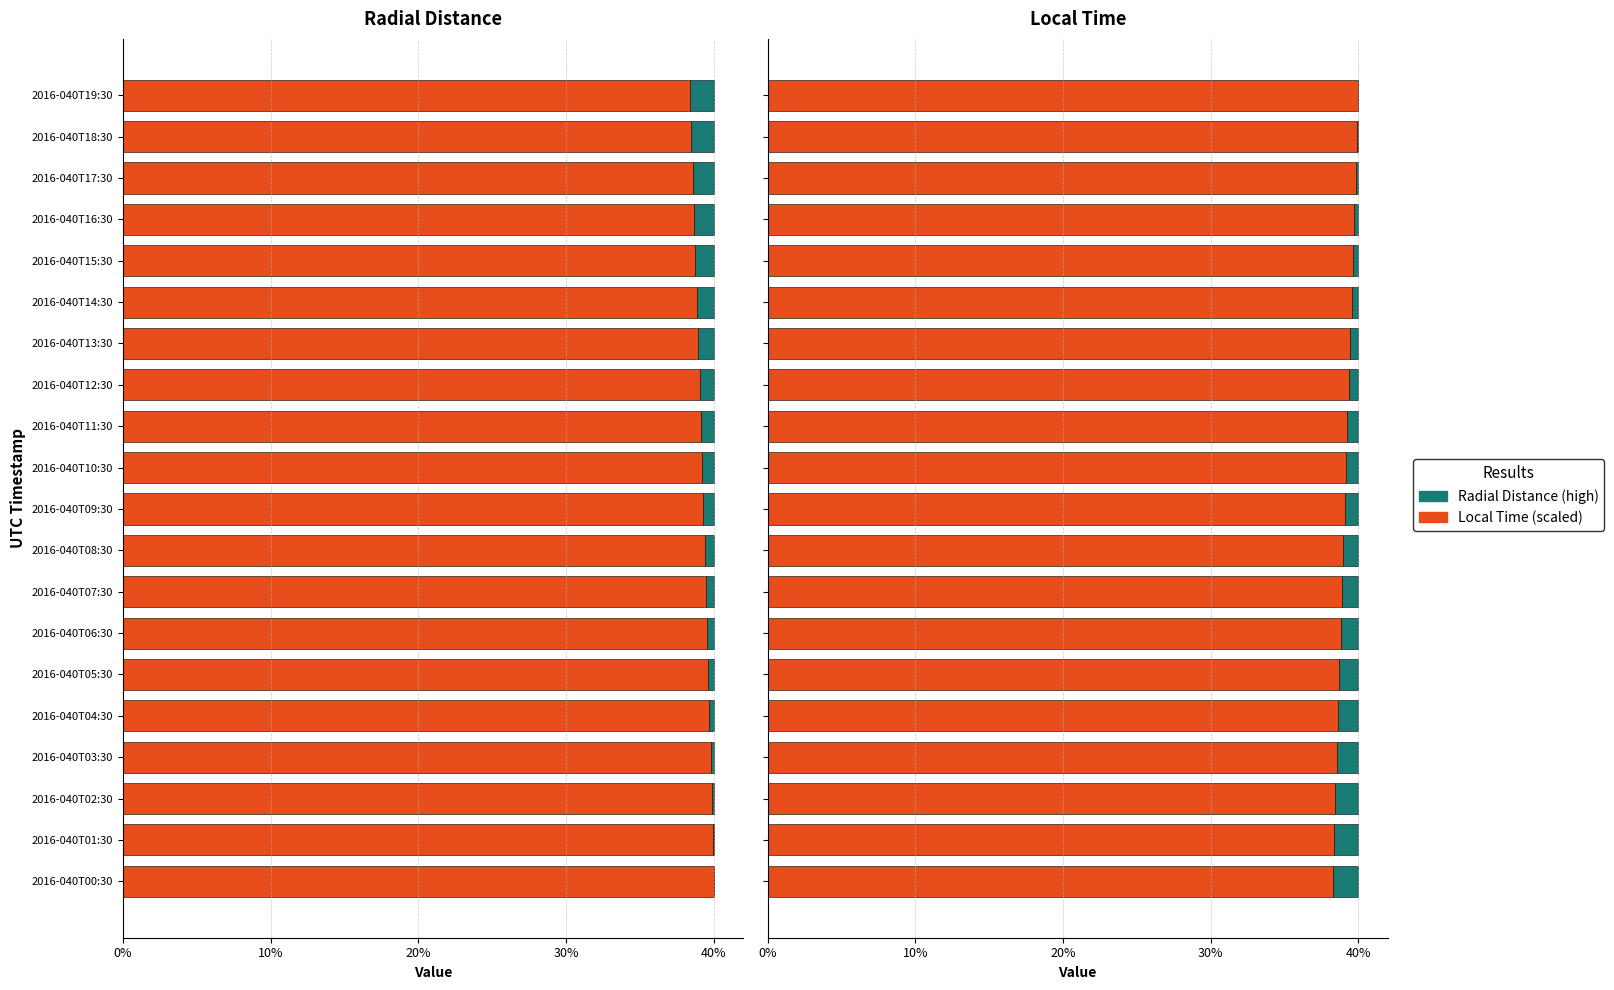

What is the average value of the Positive series?

39.1